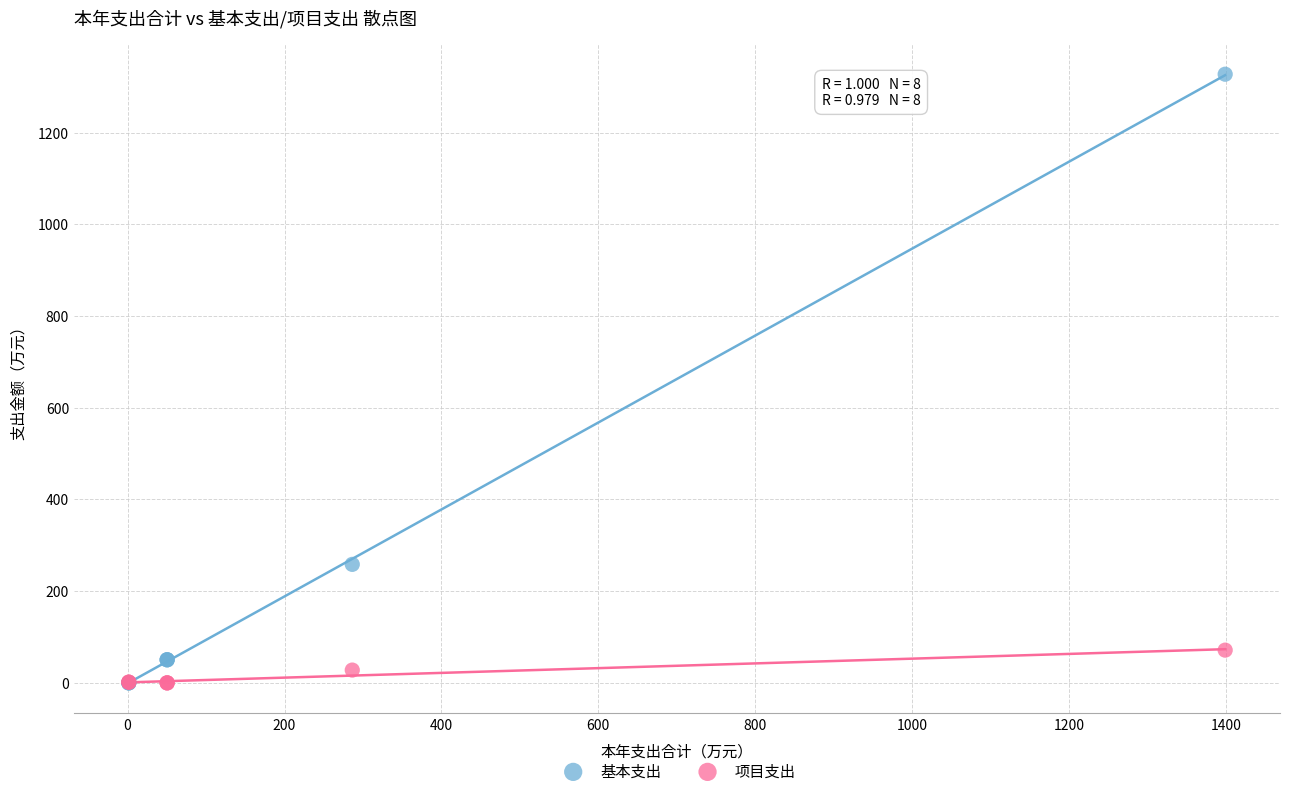

In the 基本支出 series, what Y value is closest to 663?

258.5